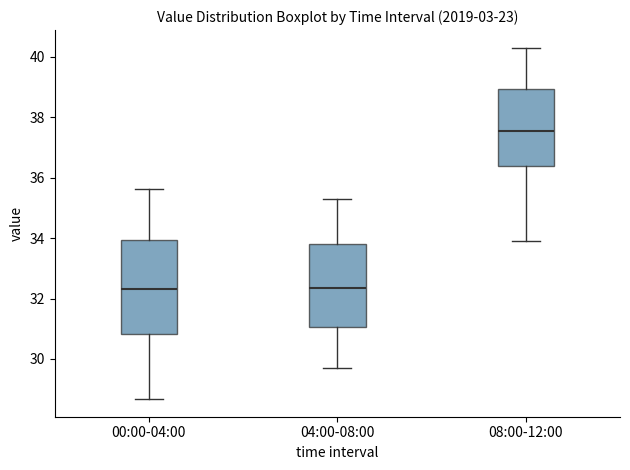

Comparing the boxes themselves (not the whiskers), which one is the tallest?

00:00-04:00